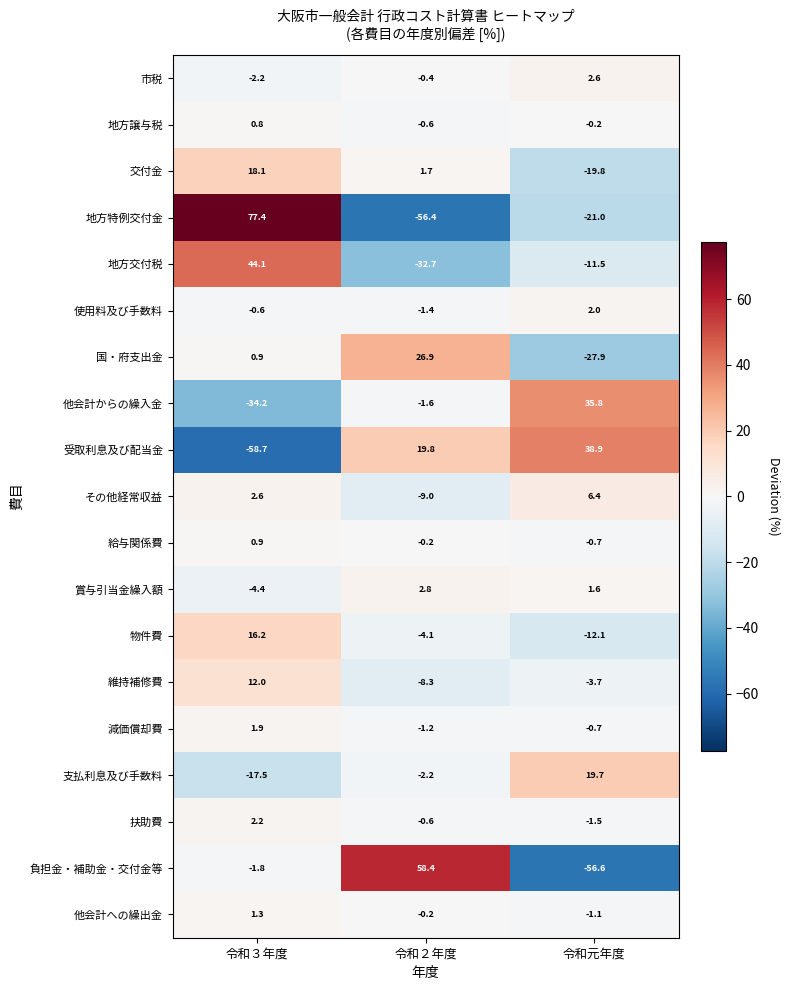

Which series has the largest total across all categories?

扶助費